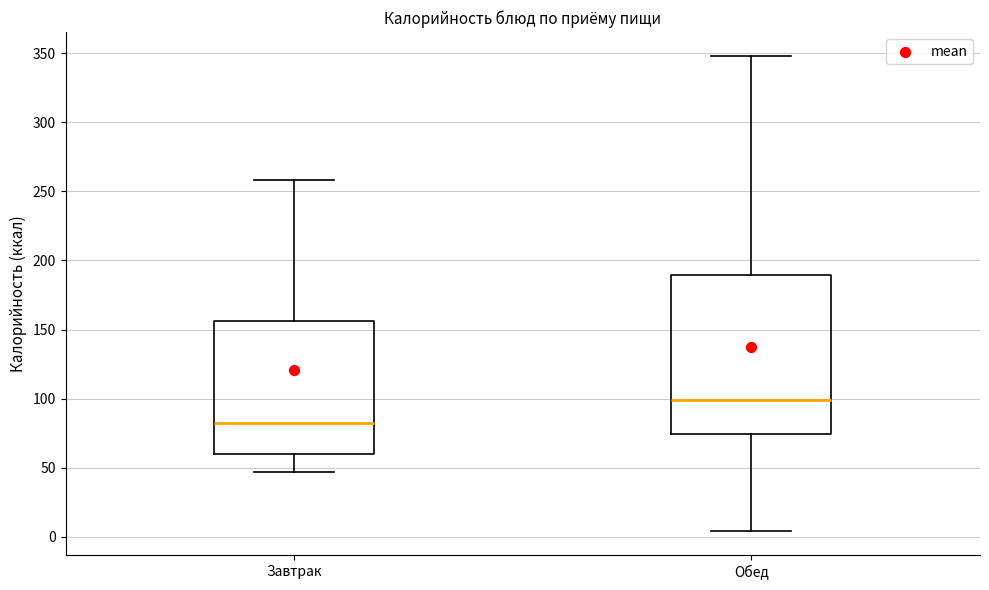

Which box has the lowest median line?

Завтрак